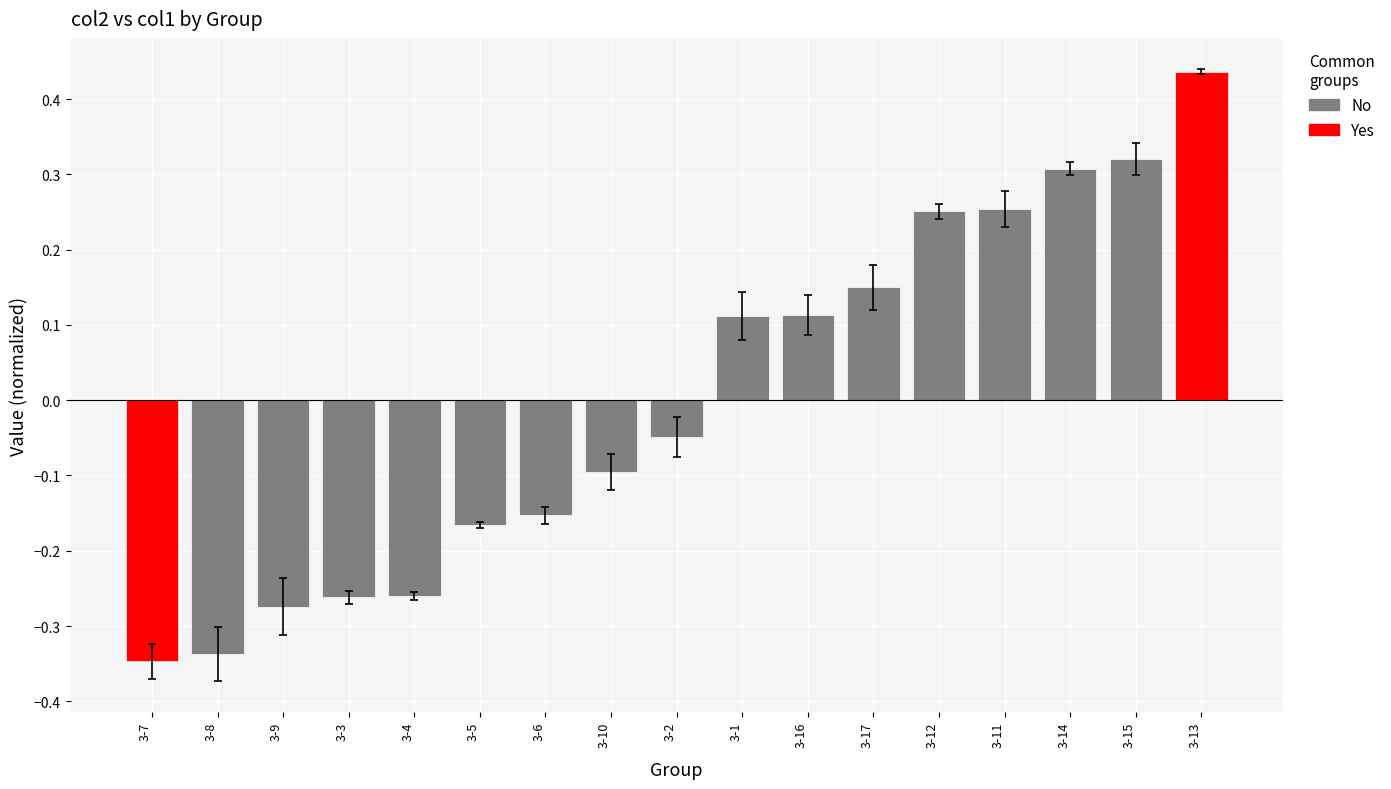

Where does the data first go above 0?

3-1